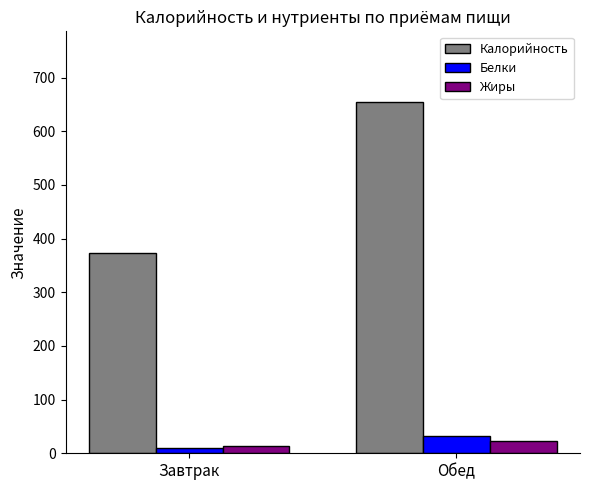

Reading left to right, extract all data points from this chart.

Калорийность: Завтрак=373.6	Обед=655.2
Белки: Завтрак=10.2	Обед=33.0
Жиры: Завтрак=13.3	Обед=22.2